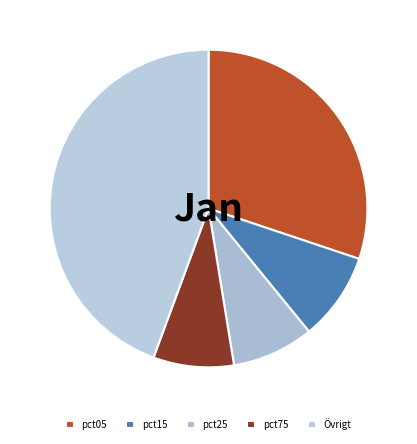

Count the number of slices in the pie.

5